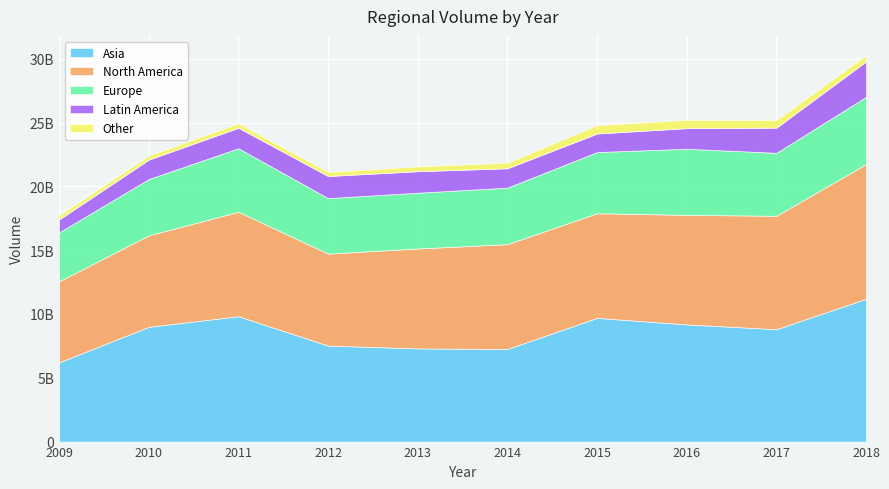

True or false: North America and Europe intersect in this chart.

False